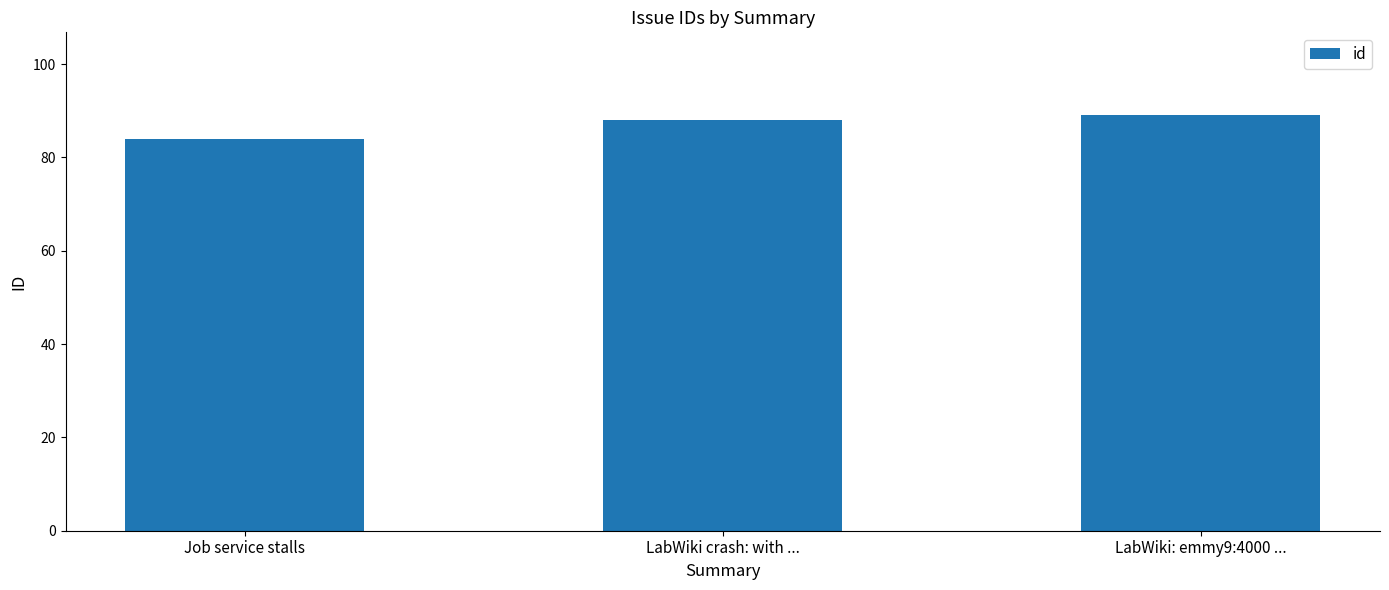

What is the label of the 2nd bar from the left?

LabWiki crash: with ...